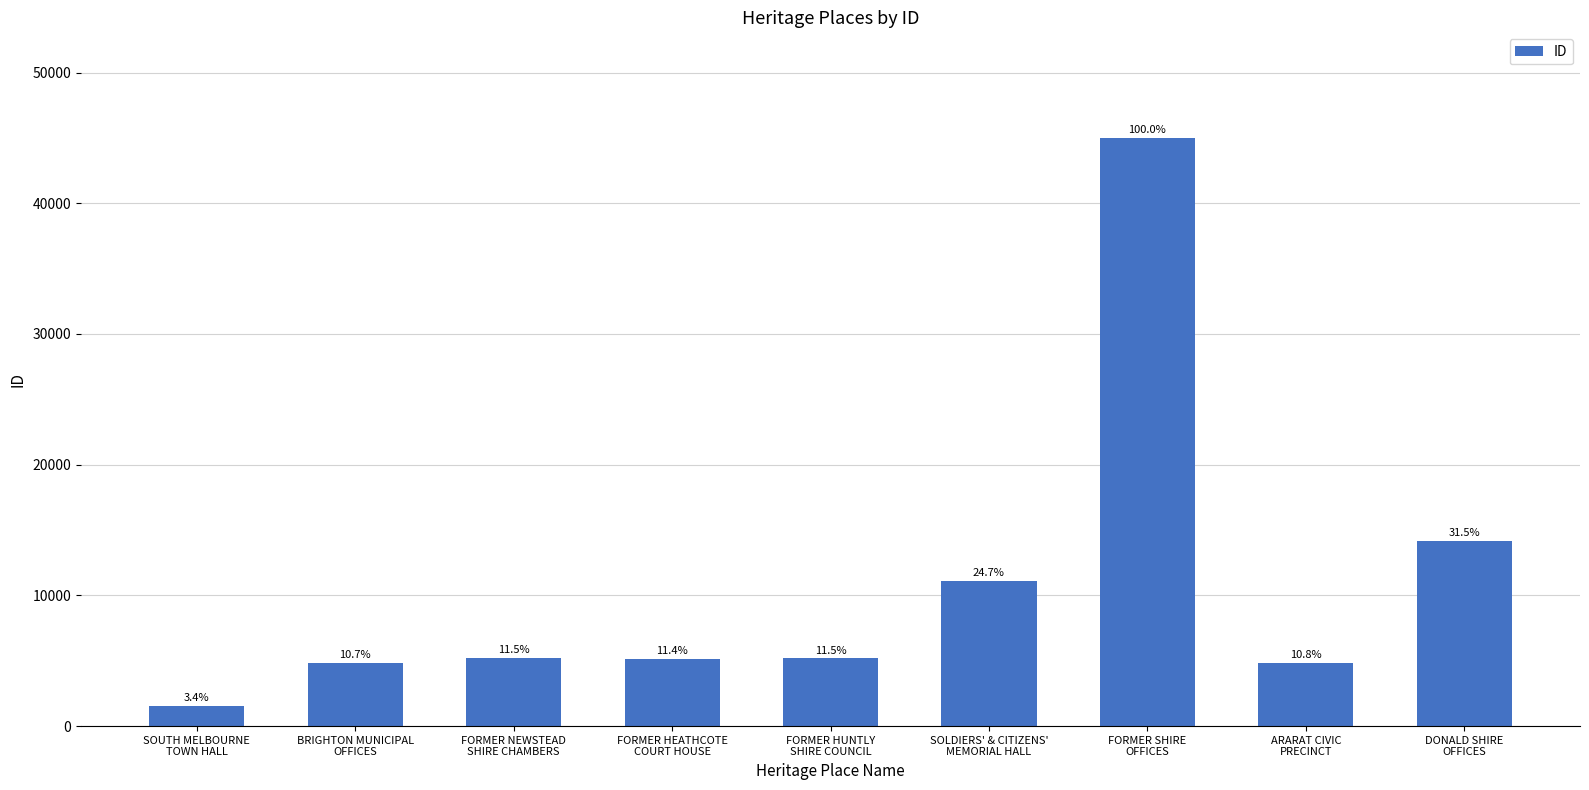

List the labels in order of value, smallest first.

SOUTH MELBOURNE
TOWN HALL, BRIGHTON MUNICIPAL
OFFICES, ARARAT CIVIC
PRECINCT, FORMER HEATHCOTE
COURT HOUSE, FORMER HUNTLY
SHIRE COUNCIL, FORMER NEWSTEAD
SHIRE CHAMBERS, SOLDIERS' & CITIZENS'
MEMORIAL HALL, DONALD SHIRE
OFFICES, FORMER SHIRE
OFFICES